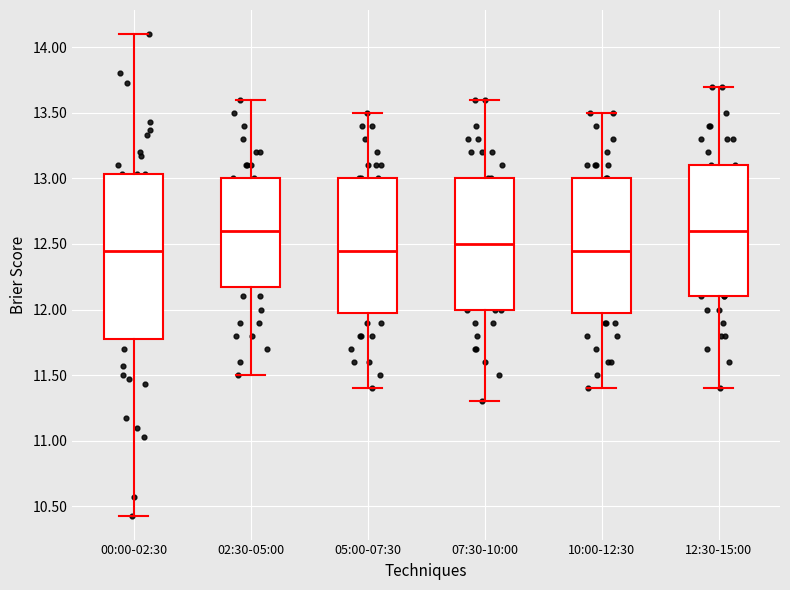

Where is the lower edge of the box for 00:00-02:30 on the y-axis? The values are not printed on the chart, so give them approximately, as read against the axis.

11.80